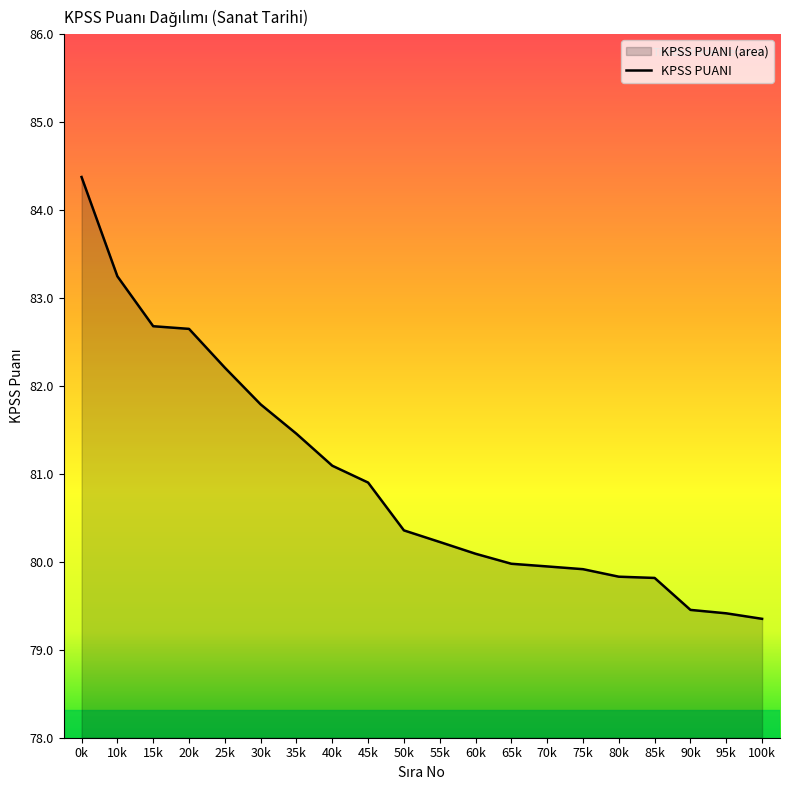

Reading left to right, transcribe all the data shown in this chart.

84.4	83.2	82.7	82.6	82.2	81.8	81.5	81.1	80.9	80.4	80.2	80.1	80.0	79.9	79.9	79.8	79.8	79.5	79.4	79.4